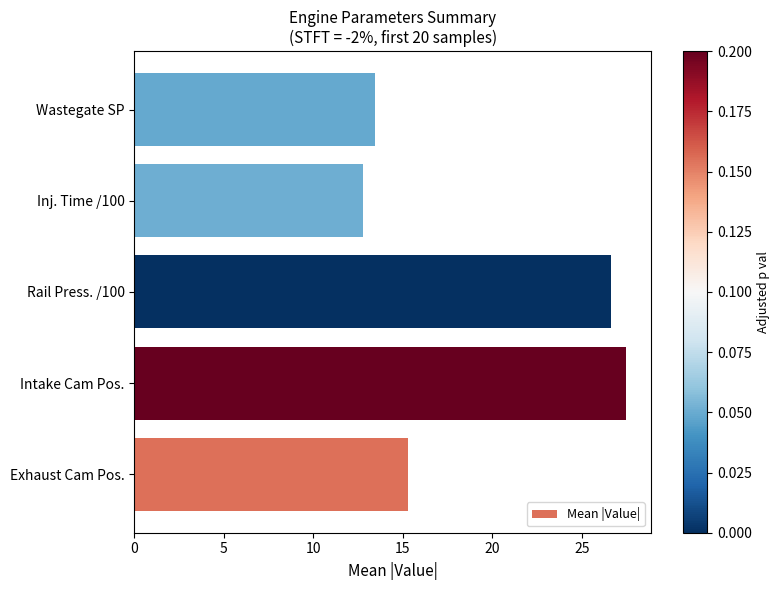

Does the chart contain any negative values?

No